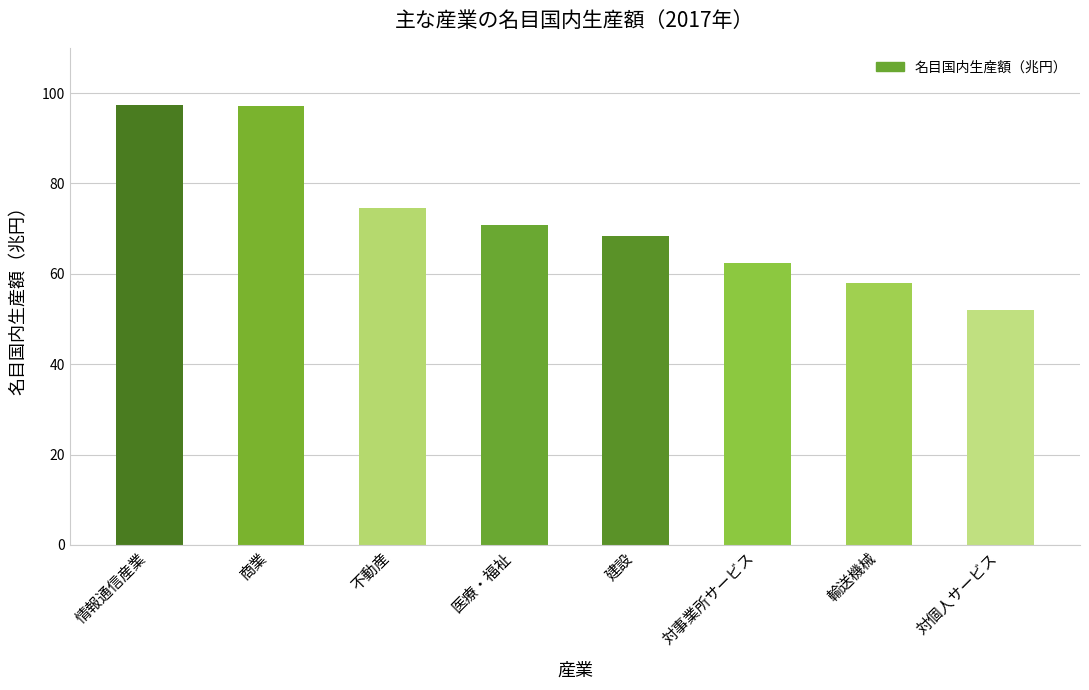

How many bars are there in total?

8